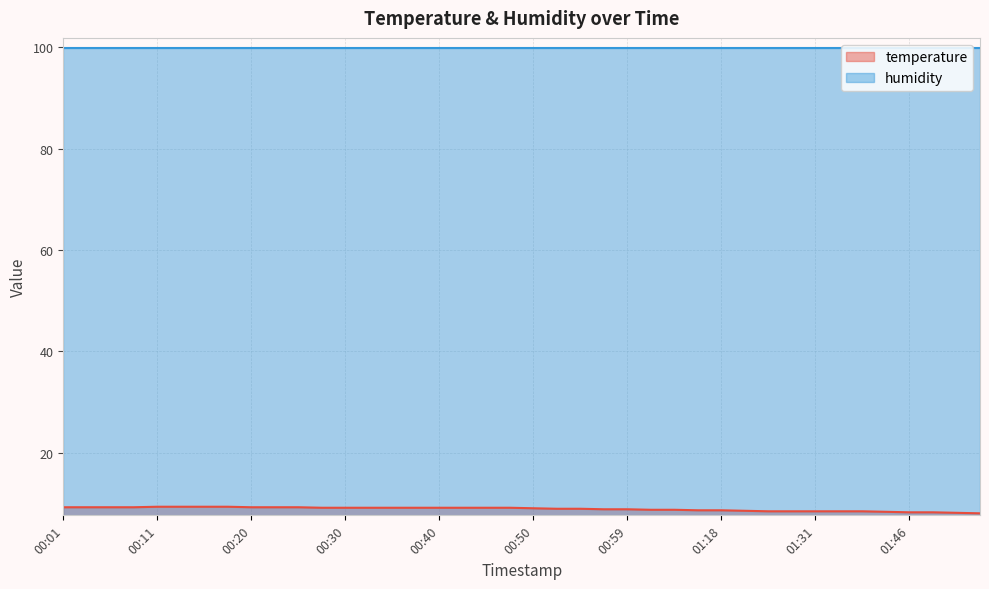

What is the minimum value for humidity?

99.9